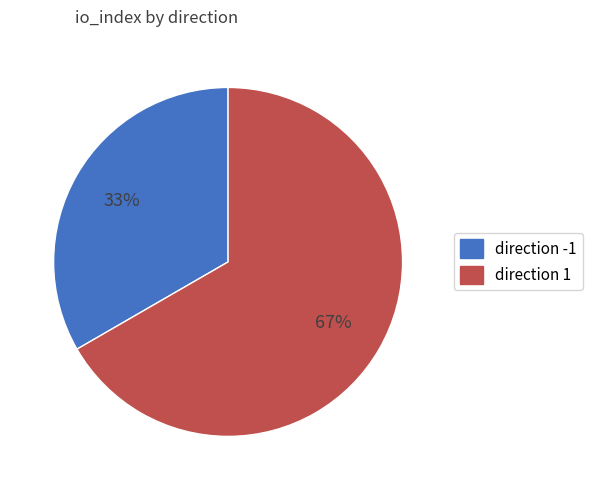

Rank the categories by value from lowest to highest.

direction -1, direction 1